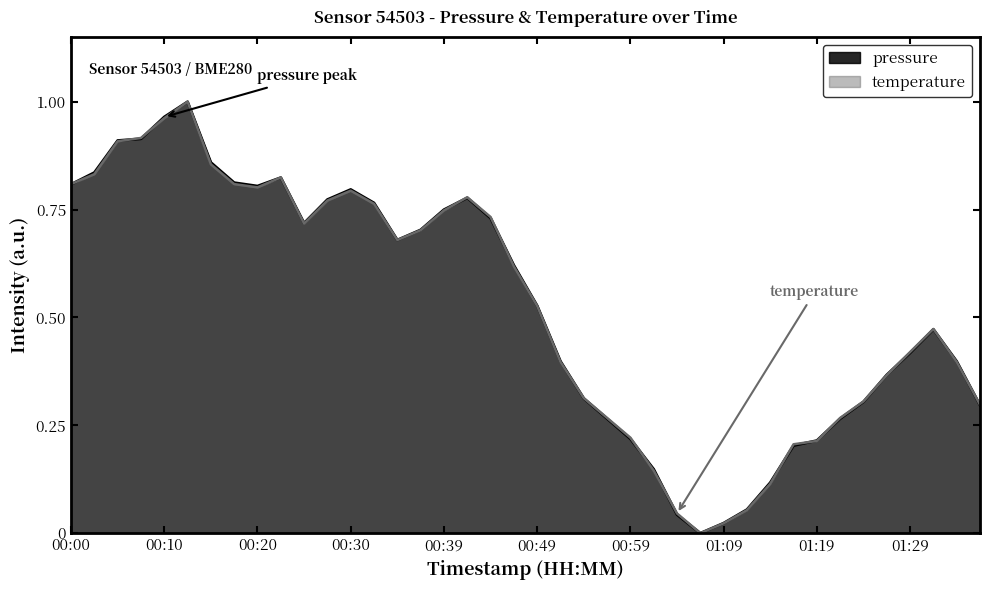

Rank the series by their maximum value, from lowest to highest.

pressure, temperature